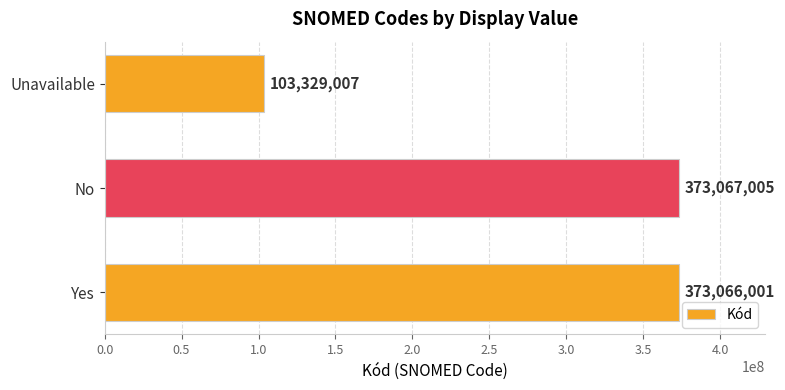

What is the average value?

283154004